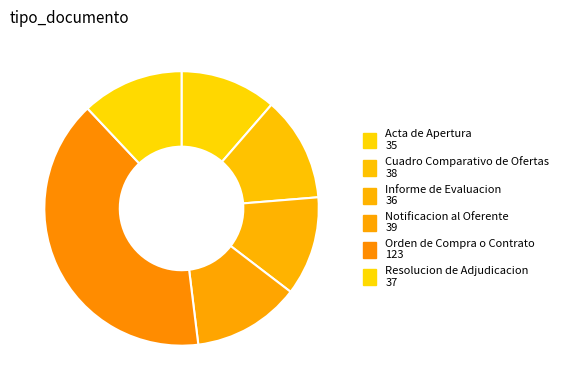

Between Notificacion al Oferente and Resolucion de Adjudicacion, which is larger?

Notificacion al Oferente